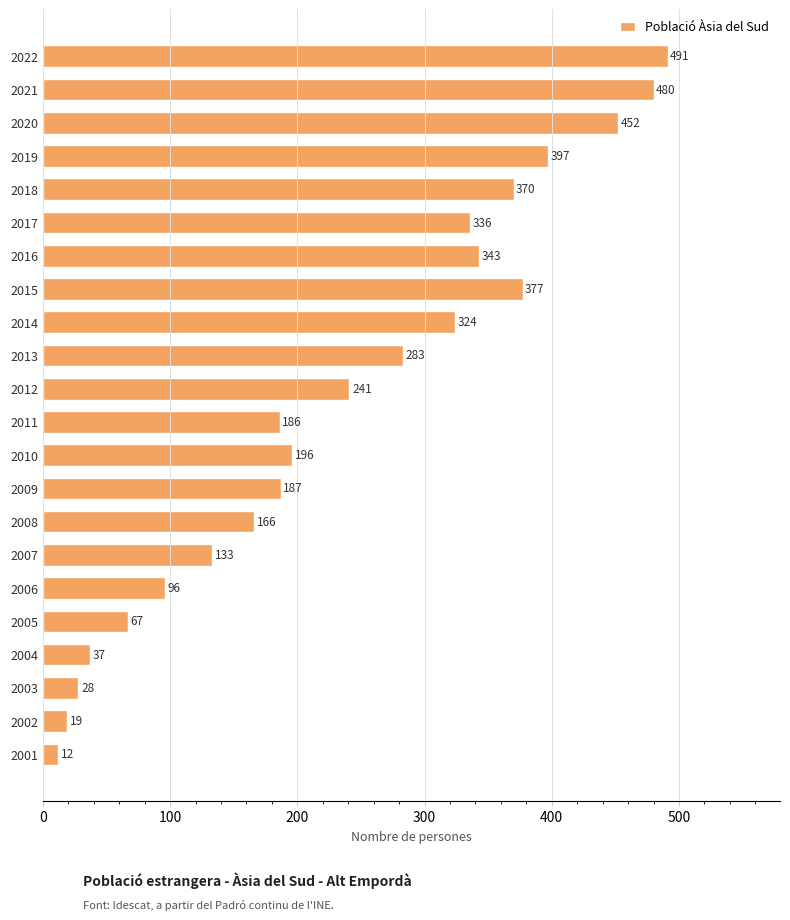

At which label is the value closest to 251?

2012